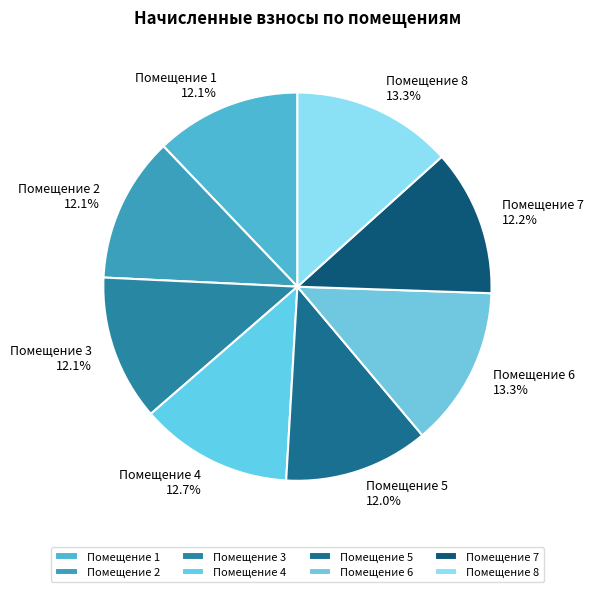

Which has a higher value, Помещение 2 or Помещение 4?

Помещение 4